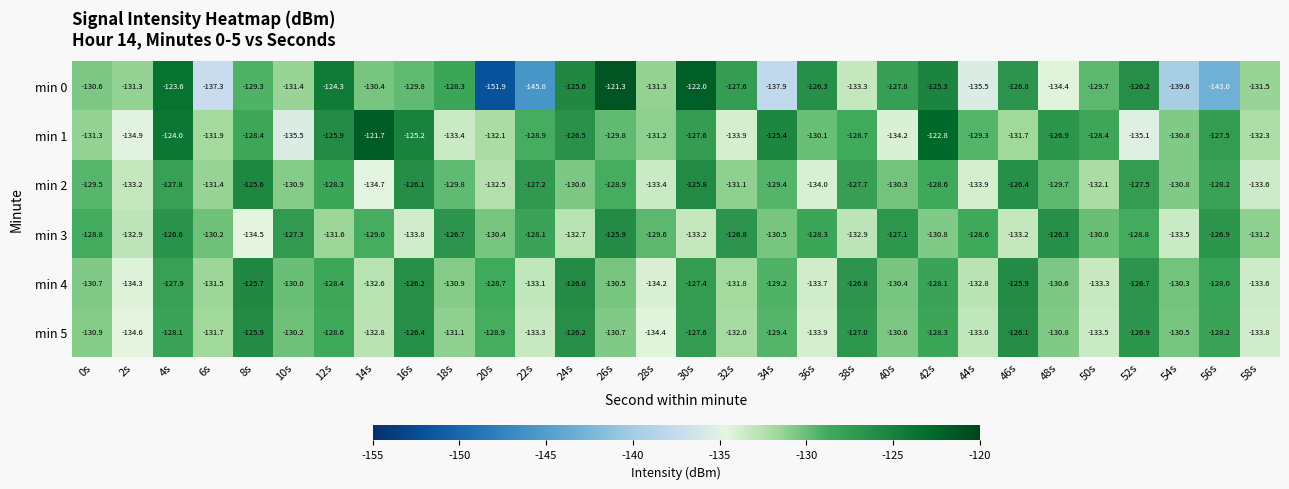

What is the sum of all min 4 values?

-3899.3